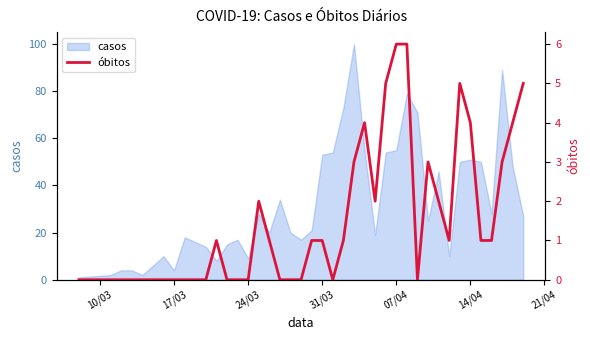

Count the number of values greater than 1.

14